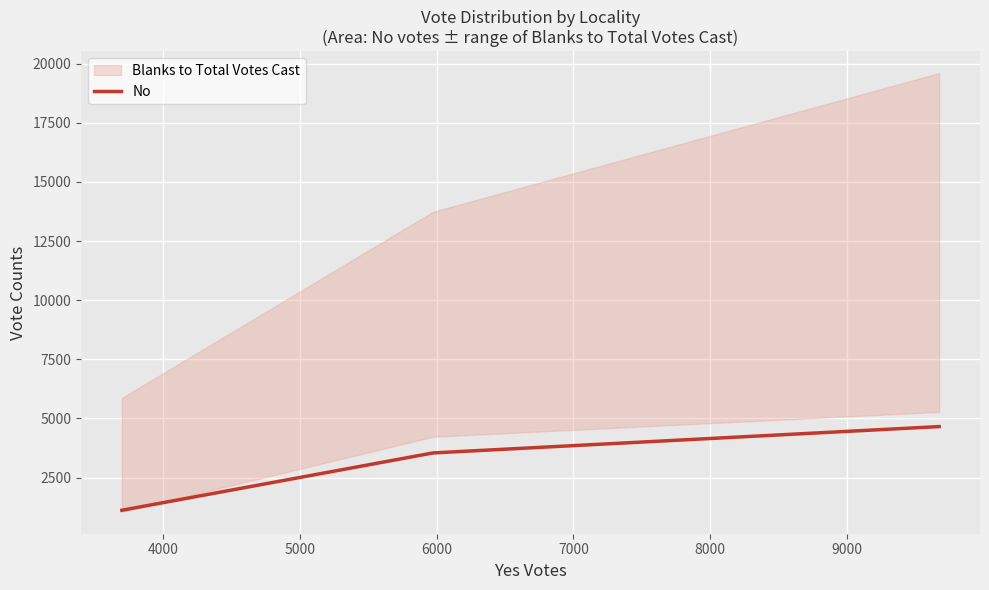

What is the average value?

3103